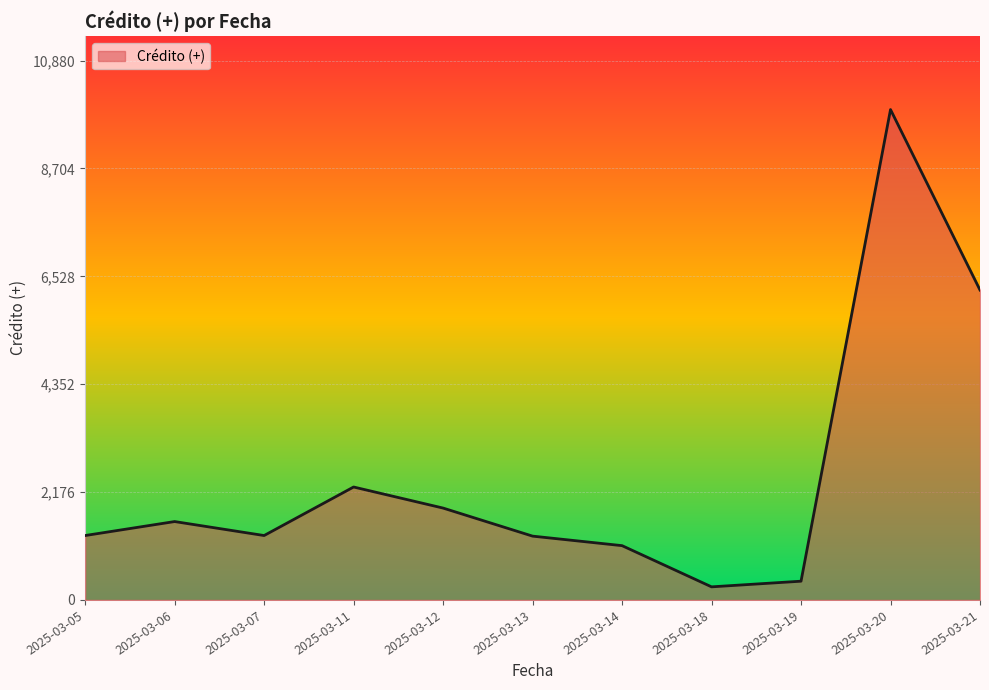

How many lines are shown in the chart?

1